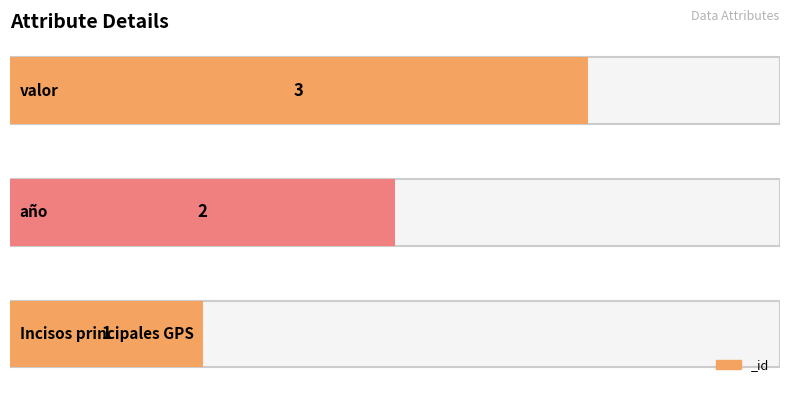

How many values are between 1 and 3?

3